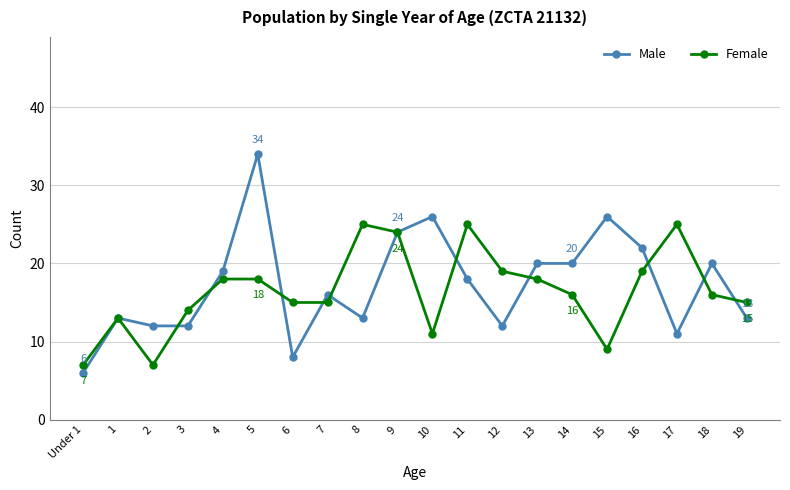

Is this an area chart (filled region under the line)?

No